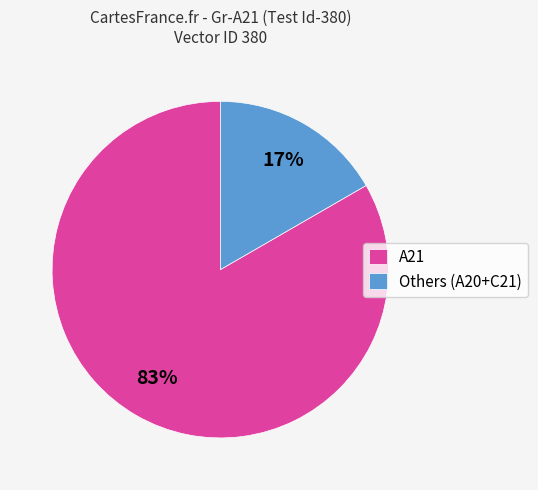

To the nearest percent, what is the combined percentage of A21 and Others (A20+C21)?

100%